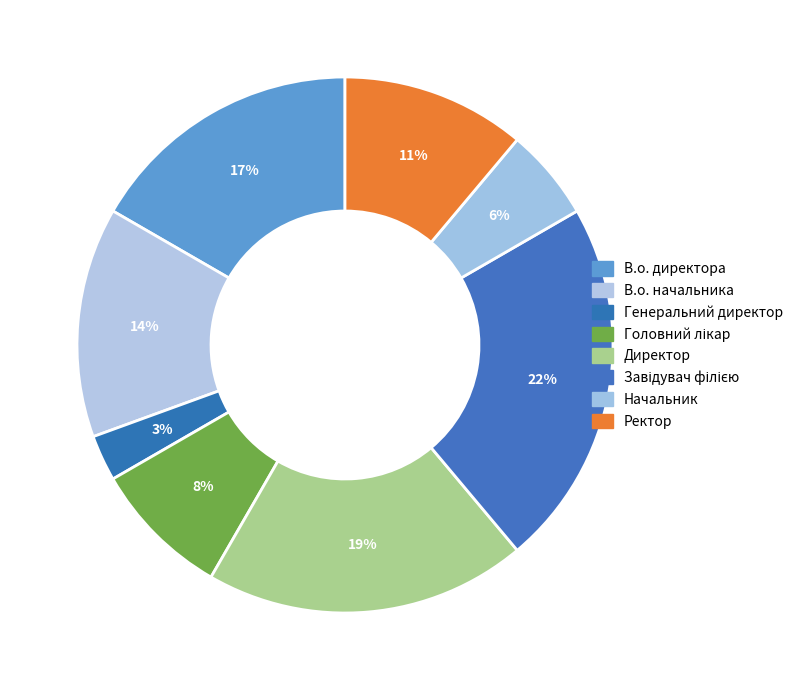

Rank the categories by value from lowest to highest.

Генеральний директор, Начальник, Головний лікар, Ректор, В.о. начальника, В.о. директора, Директор, Завідувач філією